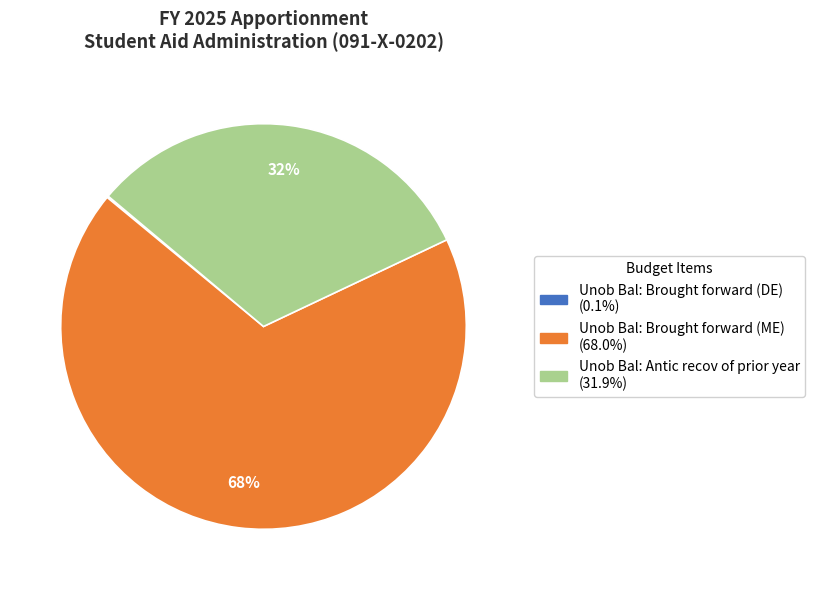

Which slice is the largest?

Unob Bal: Brought forward (ME)